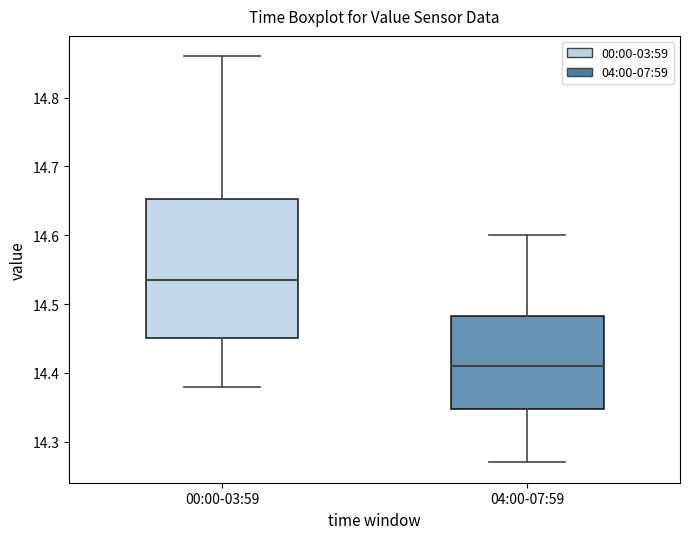

Which box's median line is the lowest?

04:00-07:59